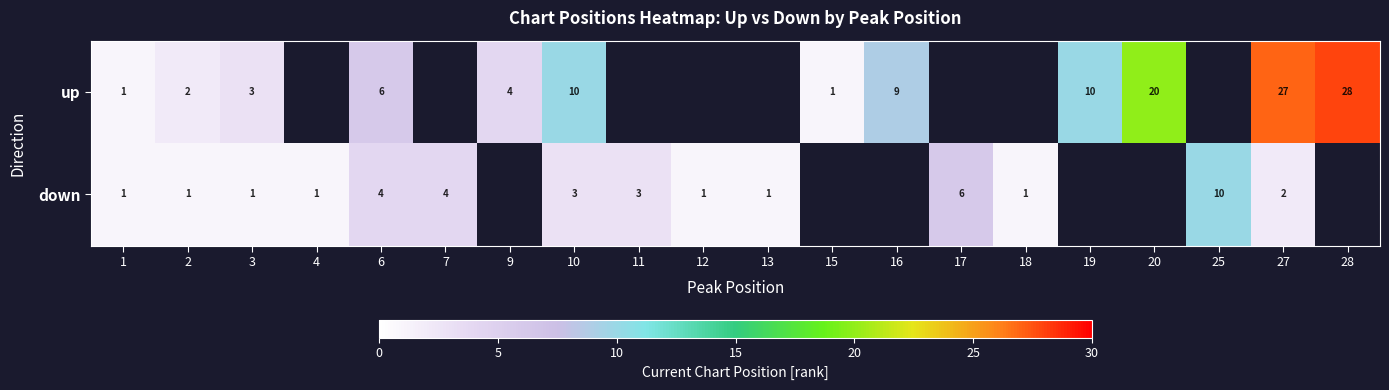

The up series shows 2 at 2. True or false?

True